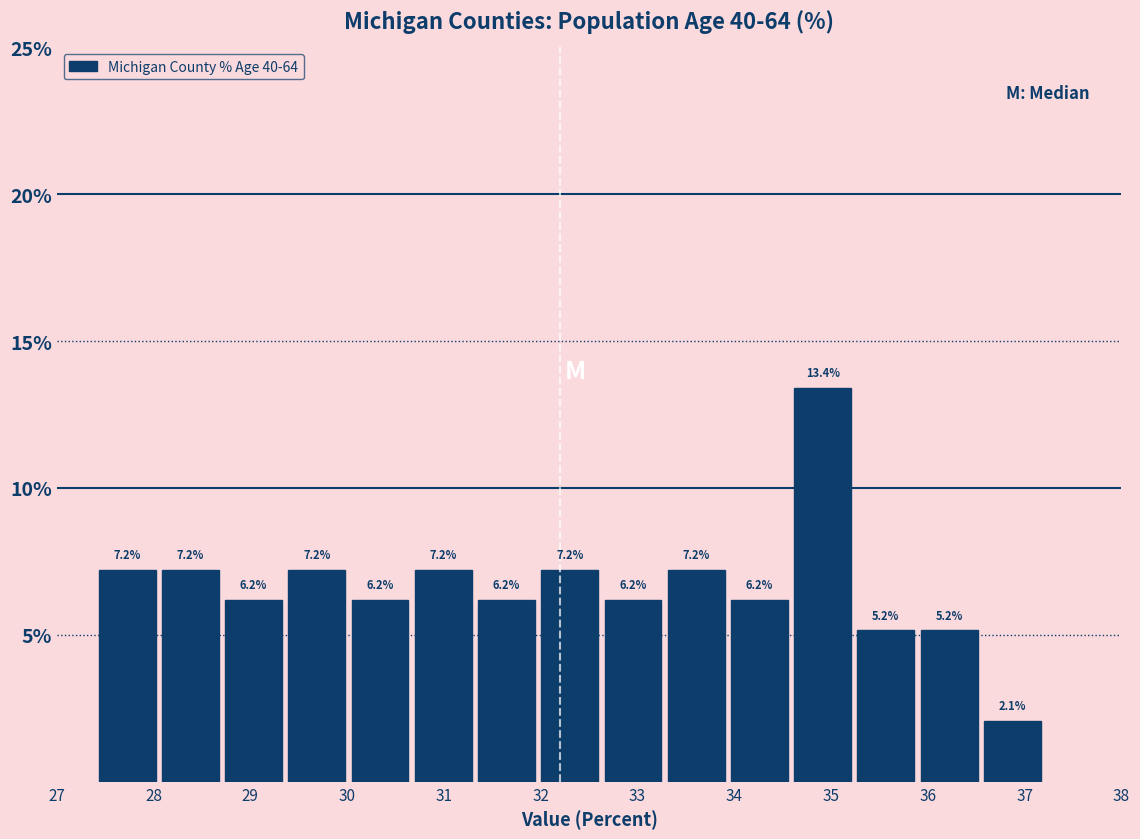

Over which range of the x-axis is the bar tallest?

34.6 to 35.2